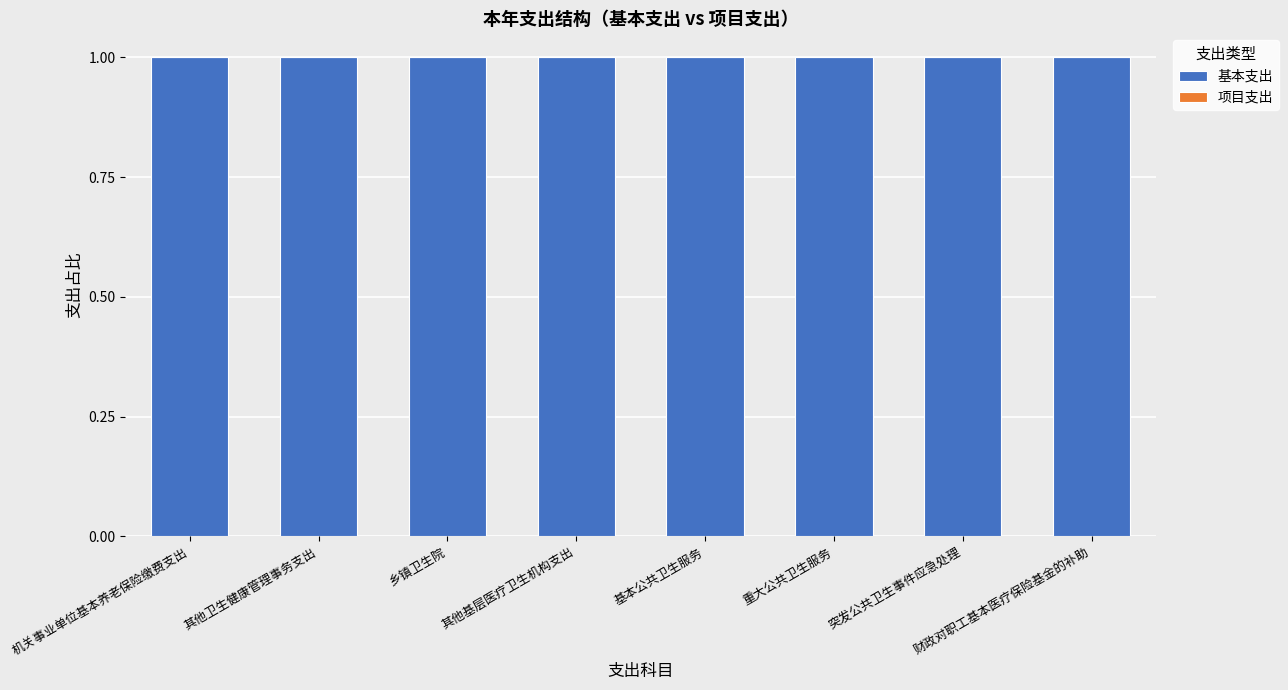

Which series has the largest range (max minus min)?

基本支出